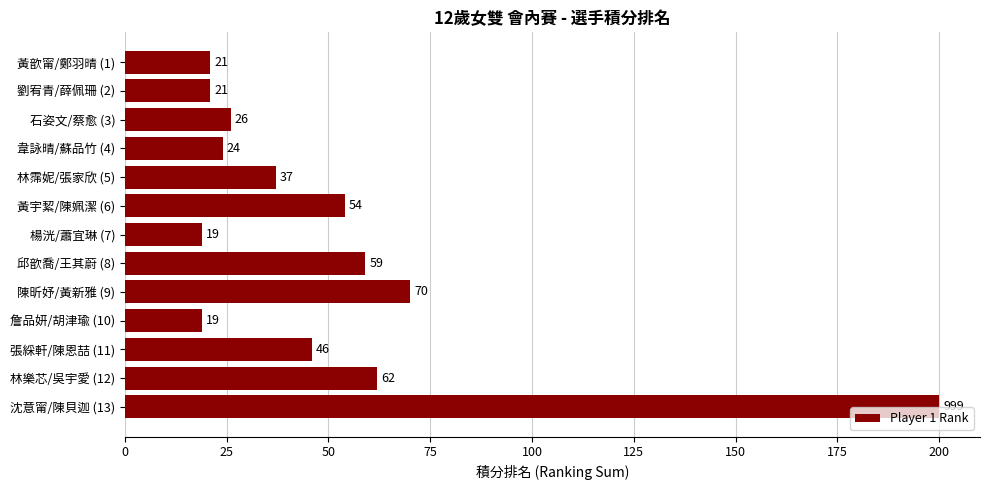

Reading top to bottom, extract all data points from this chart.

黃歆甯/鄭羽晴 (1)=21	劉宥青/薛佩珊 (2)=21	石姿文/蔡愈 (3)=26	韋詠晴/蘇品竹 (4)=24	林霈妮/張家欣 (5)=37	黃宇絜/陳姵潔 (6)=54	楊洸/蕭宜琳 (7)=19	邱歆喬/王其蔚 (8)=59	陳昕妤/黃新雅 (9)=70	詹品妍/胡津瑜 (10)=19	張綵軒/陳恩喆 (11)=46	林樂芯/吳宇愛 (12)=62	沈意甯/陳貝迦 (13)=200